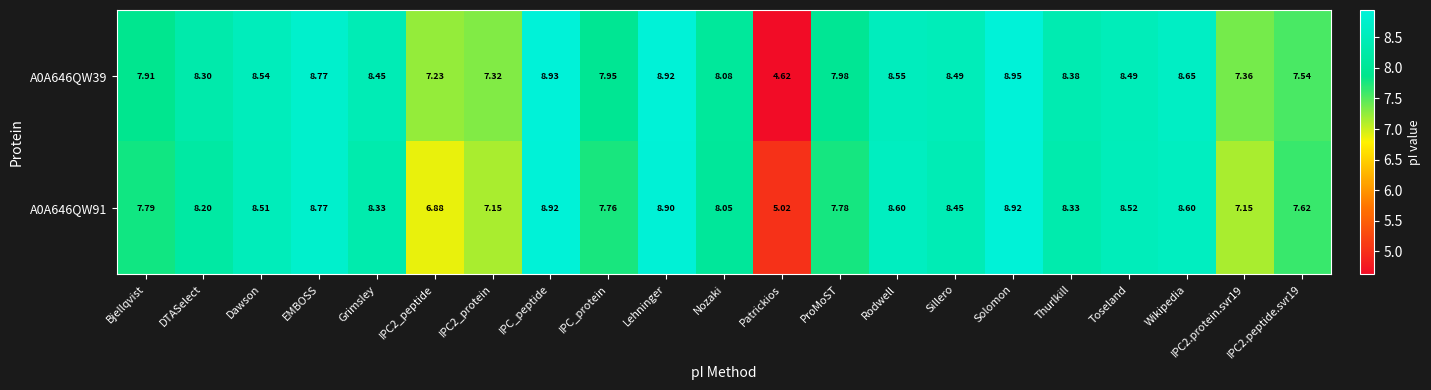

Between DTASelect and Sillero, which series saw the biggest shift?

A0A646QW91